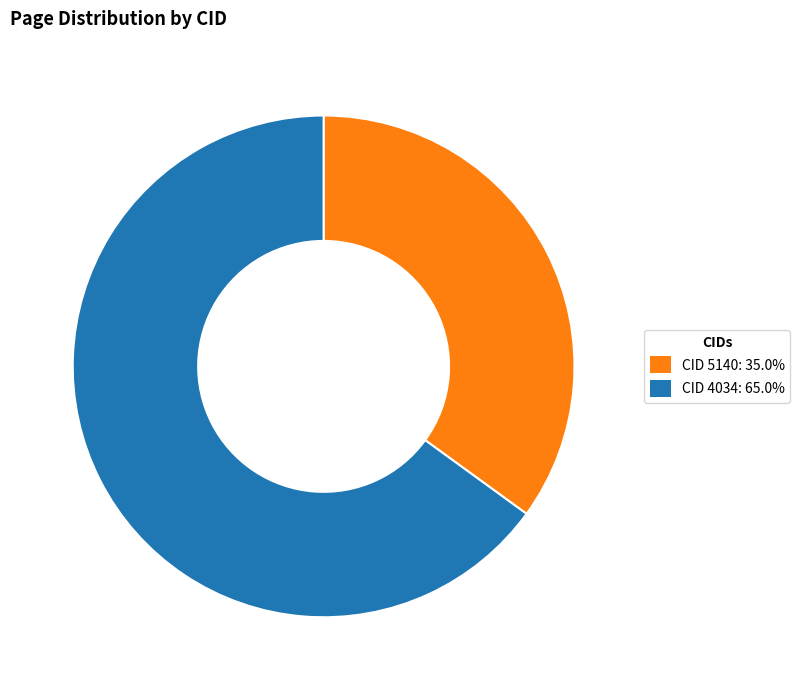

Approximately how many times larger is the value at CID 4034: 65.0% compared to CID 5140: 35.0%?

1.9